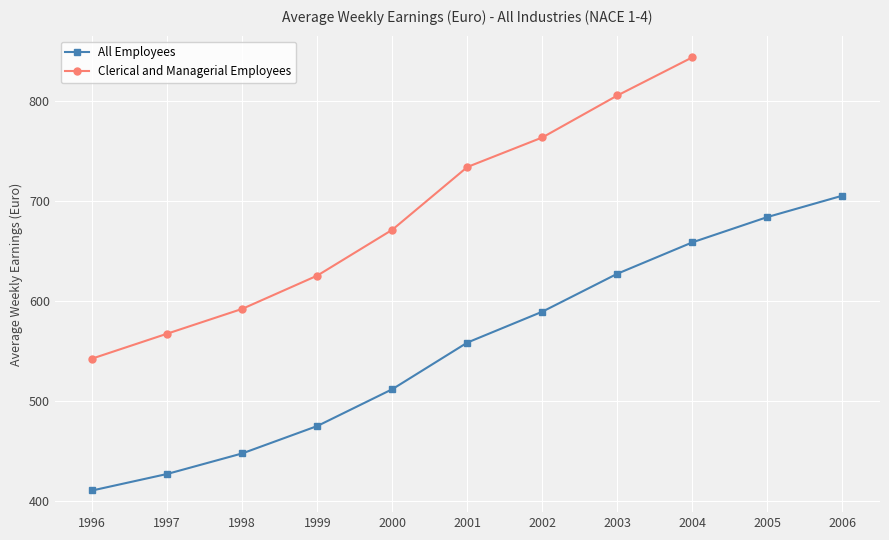

List the labels in order of value, smallest first.

1996, 1997, 1998, 1999, 2000, 2001, 2002, 2003, 2004, 2005, 2006